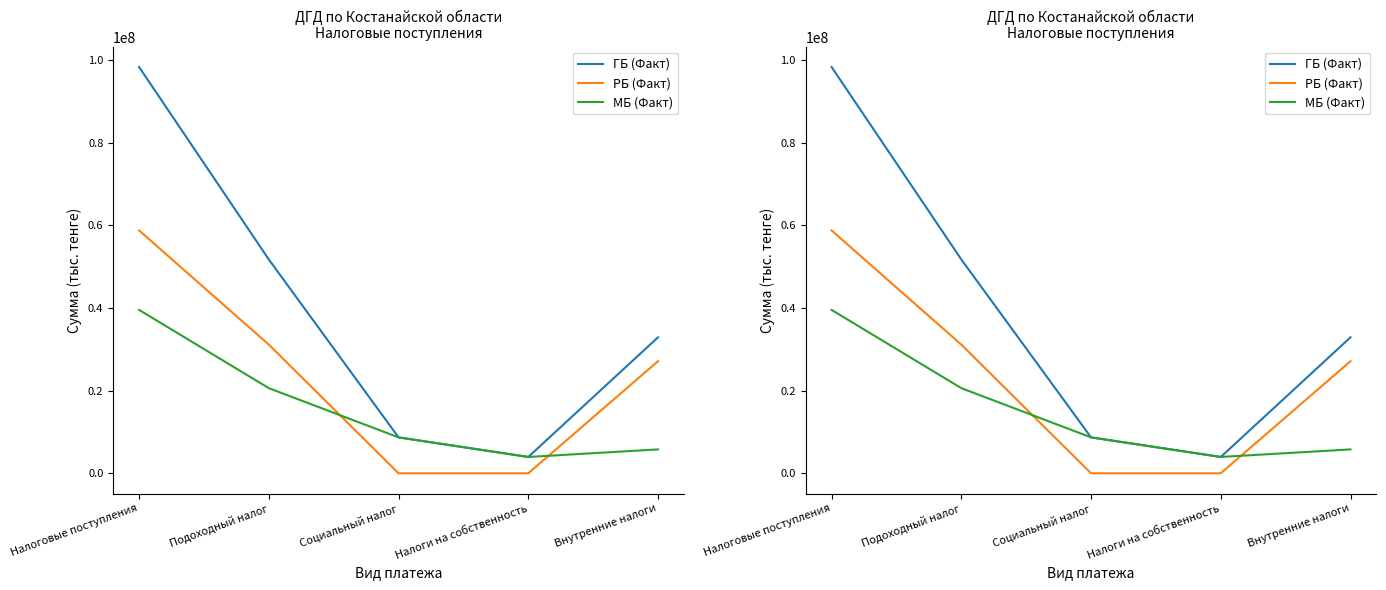

What position from the right is Социальный налог?

3